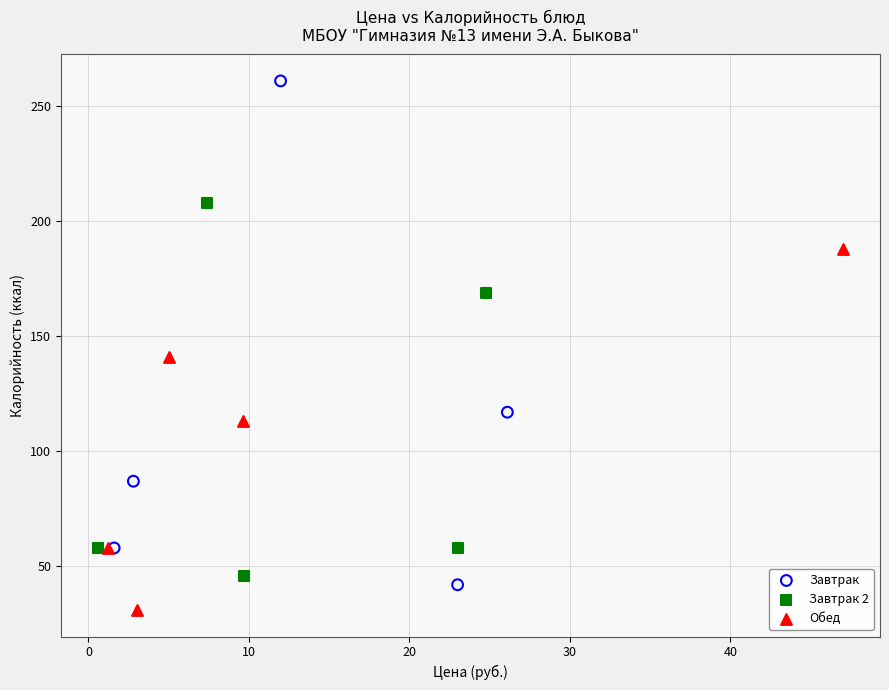

What are all the series names shown in the legend?

Завтрак, Завтрак 2, Обед